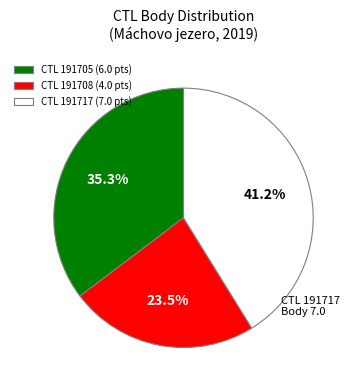

What is the ratio of the value at CTL 191705 (6.0 pts) to the value at CTL 191708 (4.0 pts)?

1.5